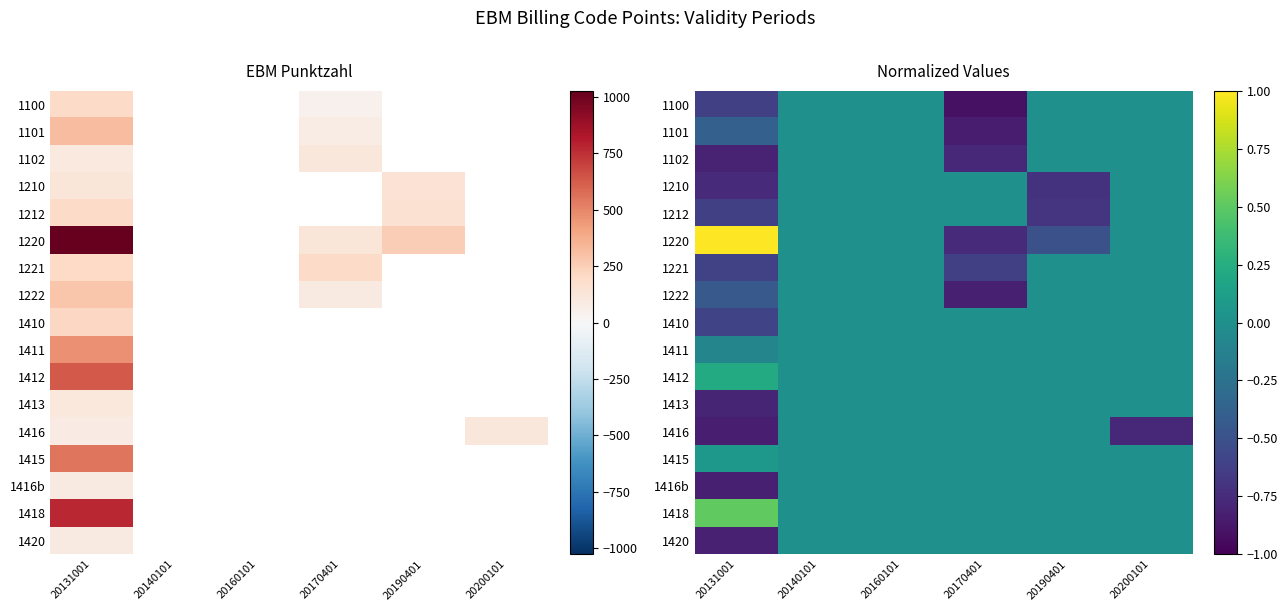

What is the total value across all series at 20190401?

-1.9